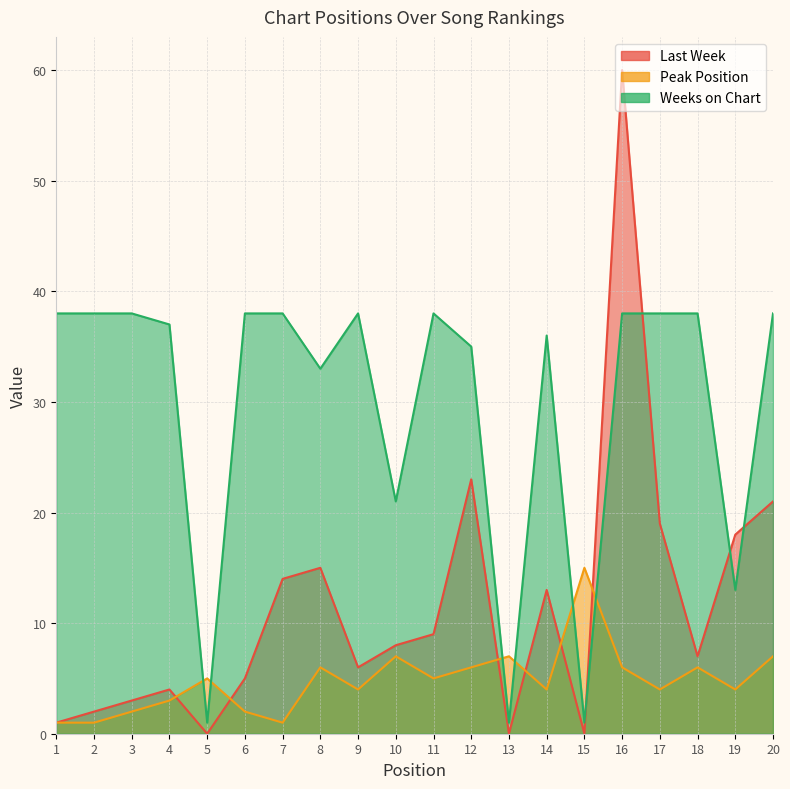

What is the highest value of the Last Week series?

60